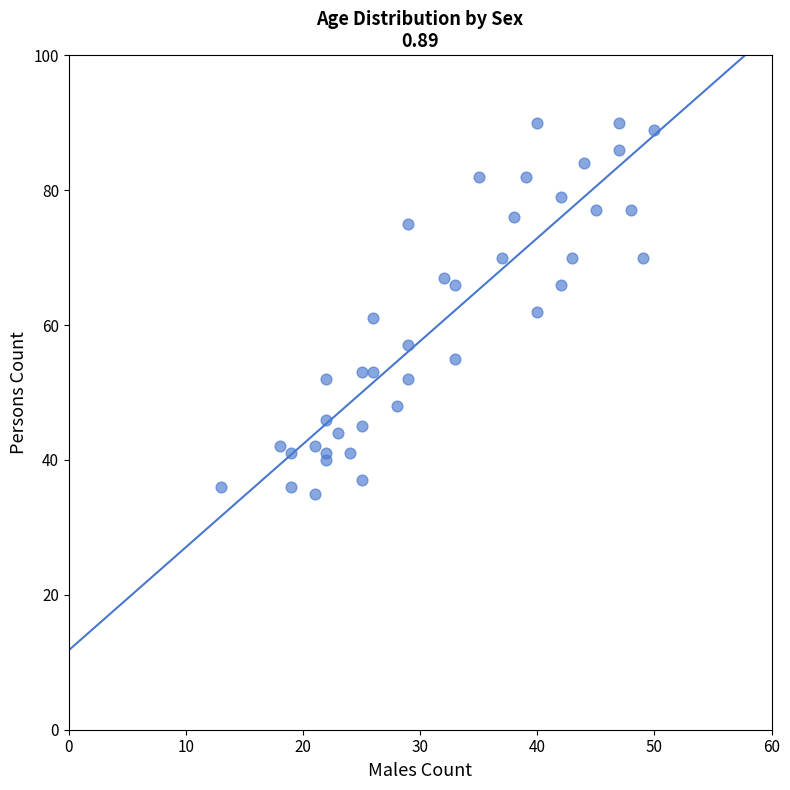

What is the range of Y values (max minus min)?

55